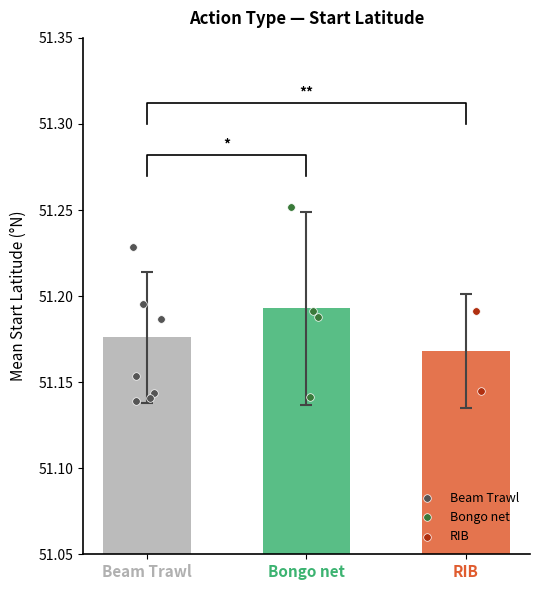

Is the value of RIB at Beam Trawl greater than the value of Bongo net at Bongo net?

No